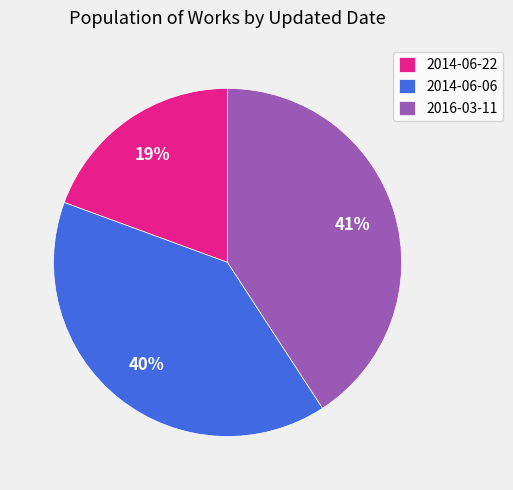

Between 2014-06-06 and 2014-06-22, which is larger?

2014-06-06